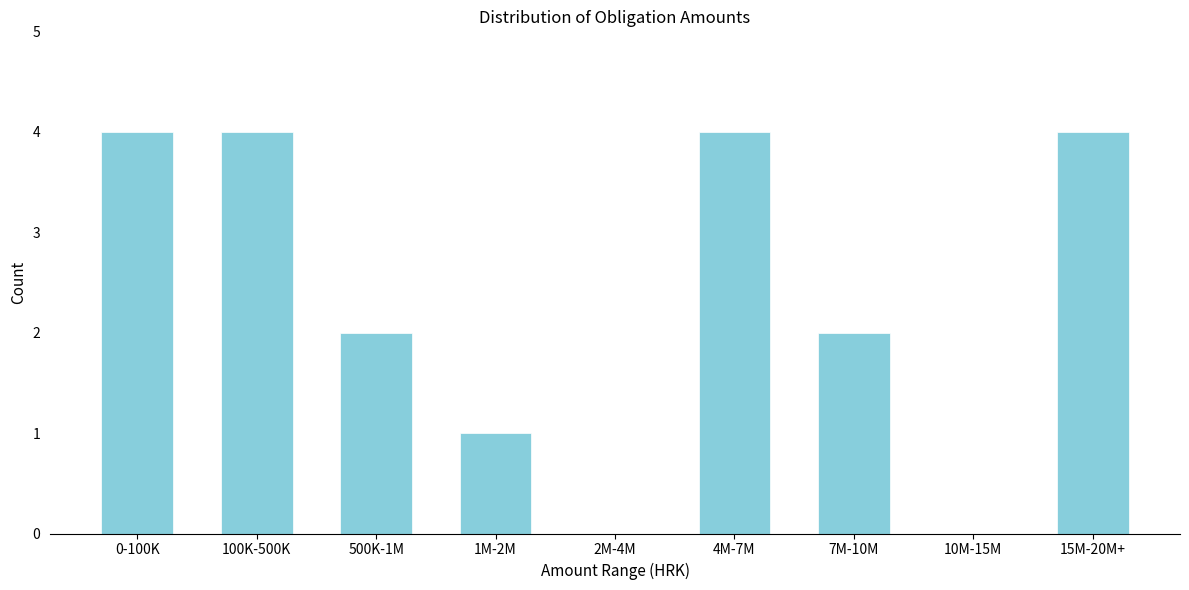

Reading left to right, extract all data points from this chart.

0-100K=4	100K-500K=4	500K-1M=2	1M-2M=1	2M-4M=0	4M-7M=4	7M-10M=2	10M-15M=0	15M-20M+=4